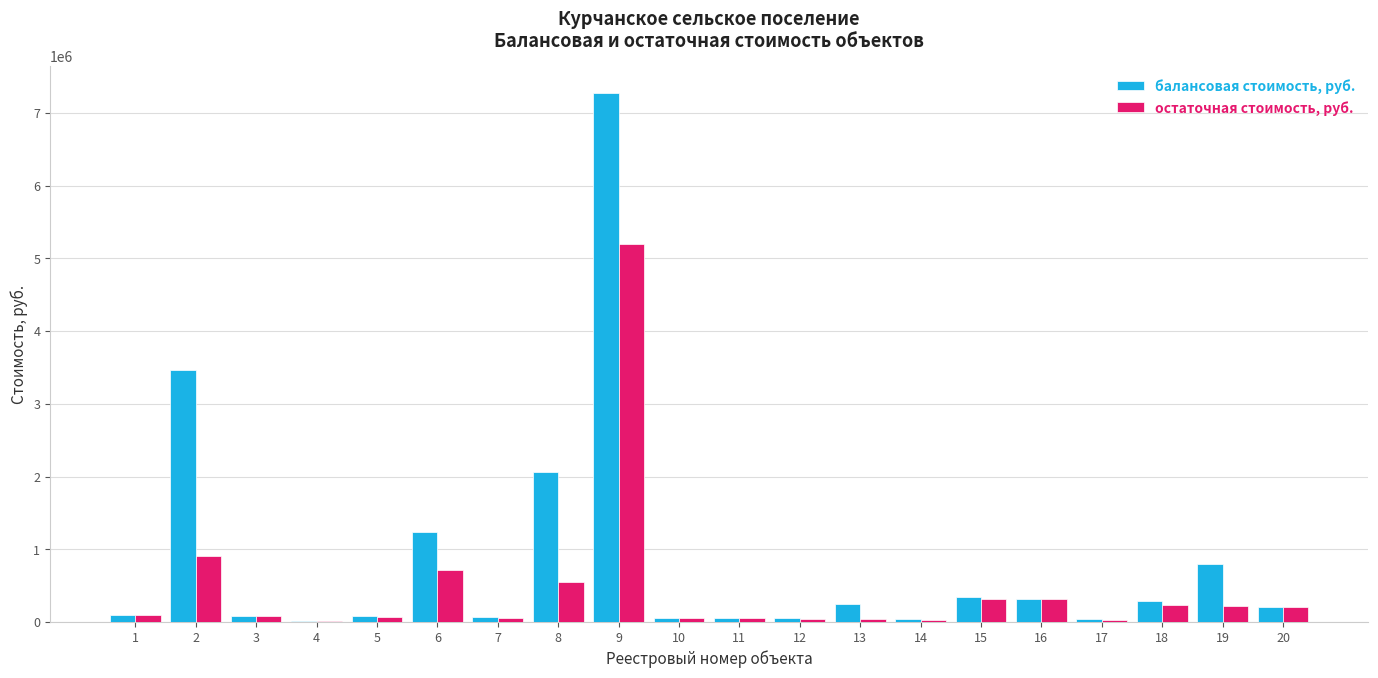

Does the chart contain stacked bars?

No